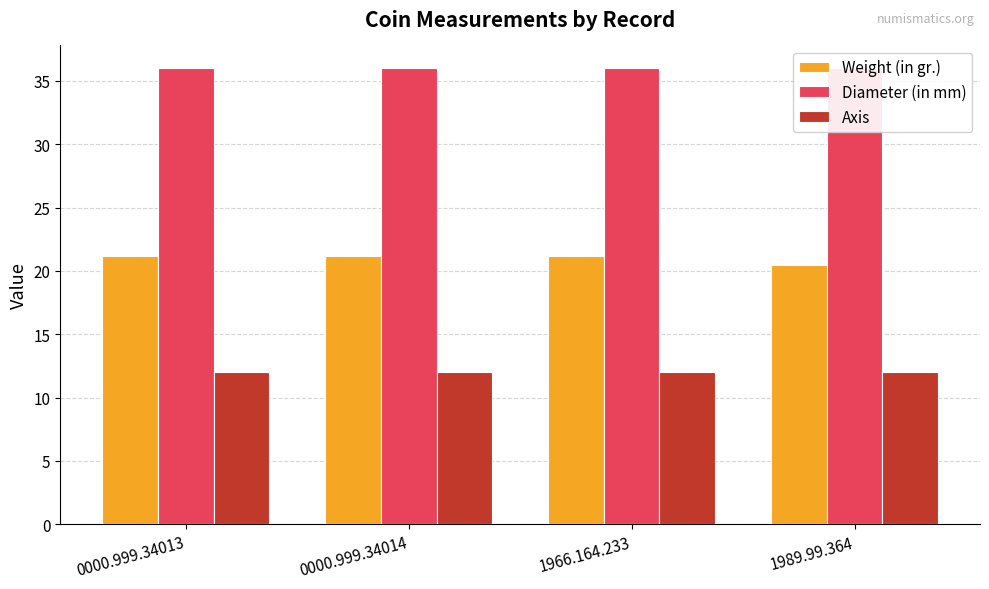

What is the total value across all series at 1966.164.233?

69.2